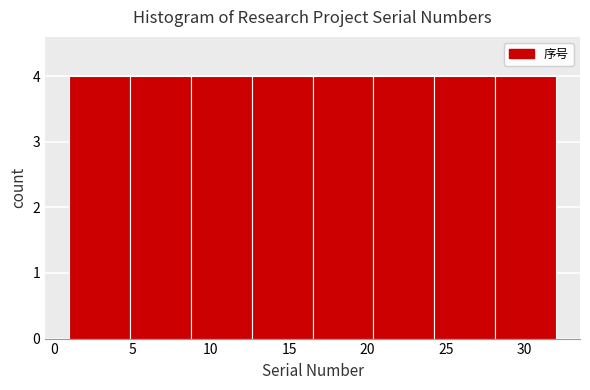

What is the height of the bar covering 16.5 to 20.5 on the x-axis? Neither the bar edges nor the heights are printed on the chart, so give them approximately, as read against the axes.

4